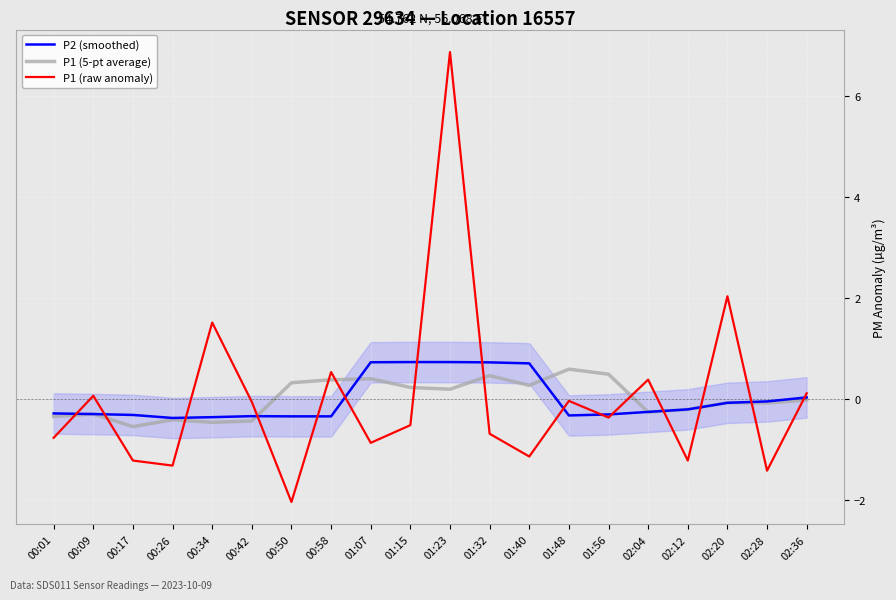

What is the approximate value of P1 (raw anomaly) at 01:56?

-0.4